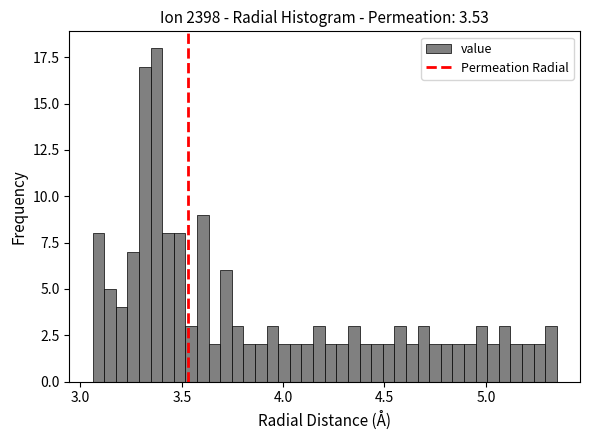

Read against the x-axis, roughly where is the centre of the tallest bar?

3.35